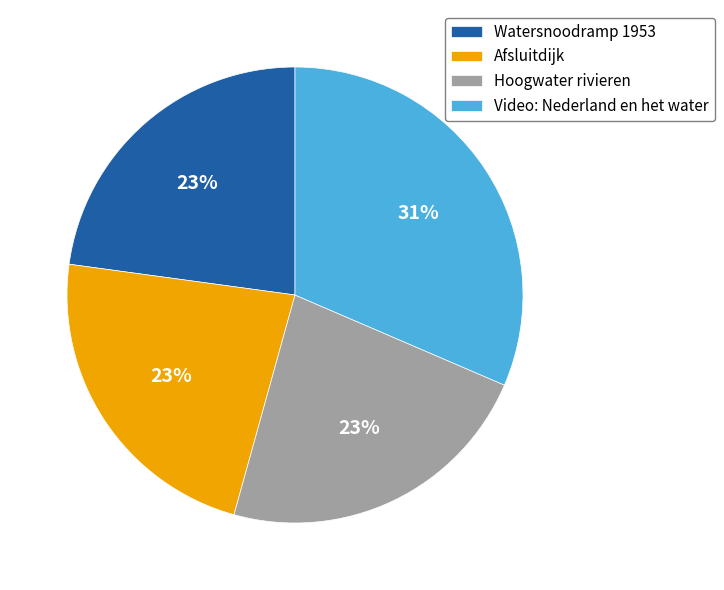

To the nearest percent, what portion does Watersnoodramp 1953 represent?

23%